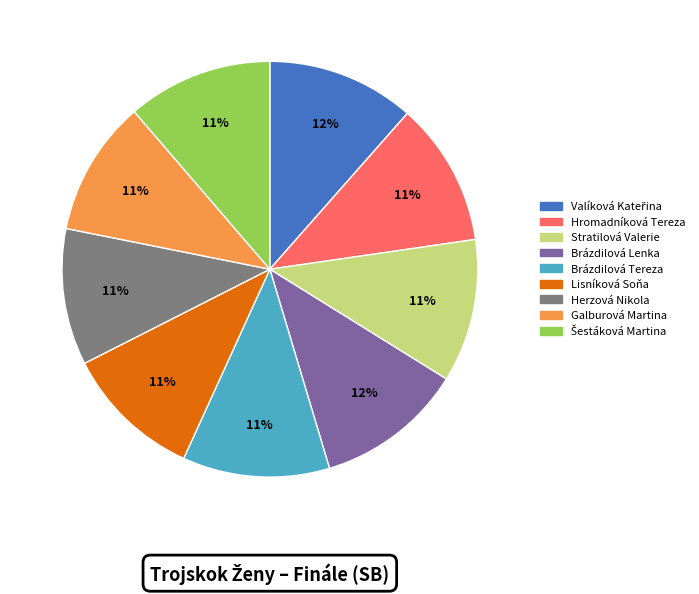

Is it true that Lisníková Soňa is 17% of the pie?

False